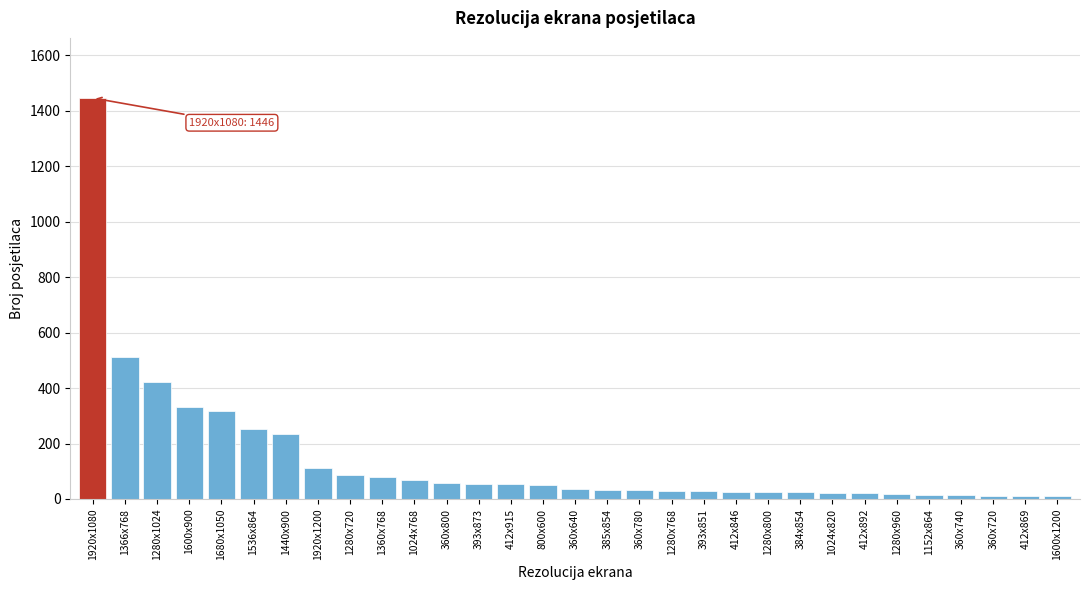

What is the average value?

143